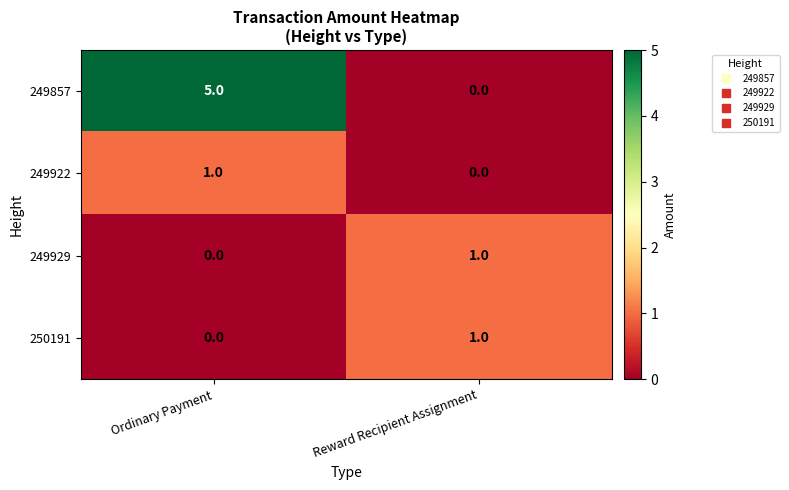

Reading left to right, extract all data points from this chart.

249857: Ordinary Payment=5	Reward Recipient Assignment=0
249922: Ordinary Payment=1	Reward Recipient Assignment=0
249929: Ordinary Payment=0	Reward Recipient Assignment=1
250191: Ordinary Payment=0	Reward Recipient Assignment=1